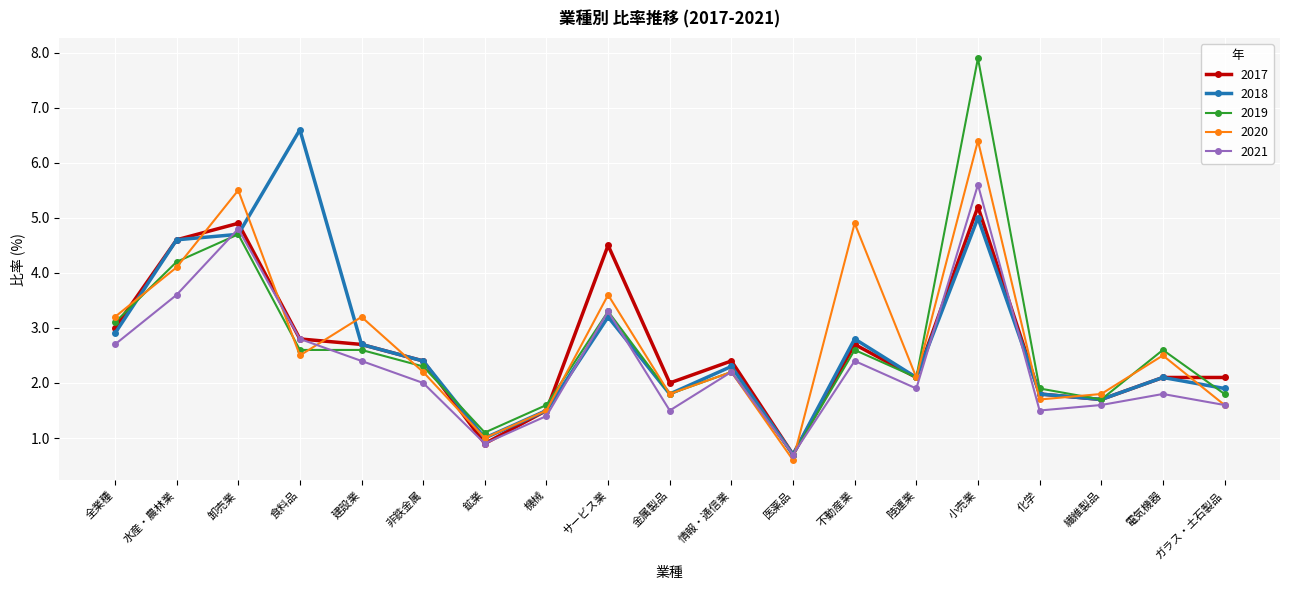

Reading right to left, list all the values displayed in this chart.

2017: 2.1	2.1	1.7	1.8	5.2	2.1	2.7	0.7	2.4	2.0	4.5	1.5	0.9	2.4	2.7	2.8	4.9	4.6	3.0
2018: 1.9	2.1	1.7	1.8	5.0	2.1	2.8	0.7	2.3	1.8	3.2	1.5	1.0	2.4	2.7	6.6	4.7	4.6	2.9
2019: 1.8	2.6	1.7	1.9	7.9	2.1	2.6	0.7	2.2	1.8	3.3	1.6	1.1	2.3	2.6	2.6	4.7	4.2	3.1
2020: 1.6	2.5	1.8	1.7	6.4	2.1	4.9	0.6	2.2	1.8	3.6	1.5	1.0	2.2	3.2	2.5	5.5	4.1	3.2
2021: 1.6	1.8	1.6	1.5	5.6	1.9	2.4	0.7	2.2	1.5	3.3	1.4	0.9	2.0	2.4	2.8	4.8	3.6	2.7